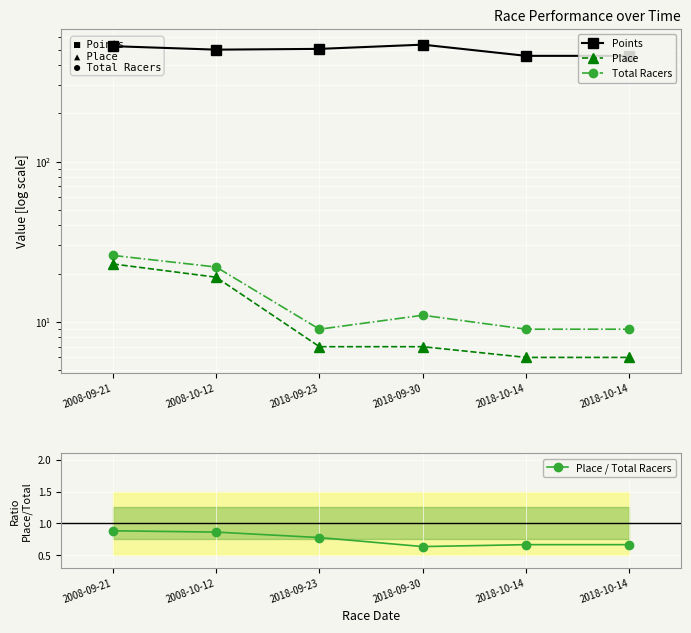

Which category has the lowest value across all series?

2018-09-30